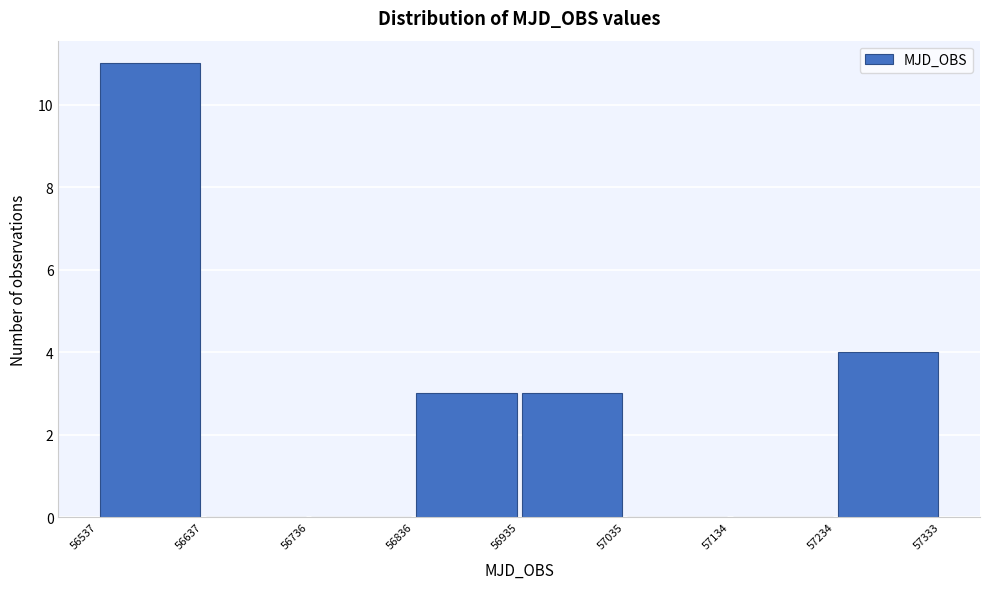

Reading left to right, list every bar in this chart as the range it spans on the x-axis followed by its height. The values are not printed on the chart, so give them approximately, as read against the axis.

56537 to 56637: 11
56637 to 56736: 0
56736 to 56836: 0
56836 to 56935: 3
56935 to 57035: 3
57035 to 57134: 0
57134 to 57234: 0
57234 to 57333: 4